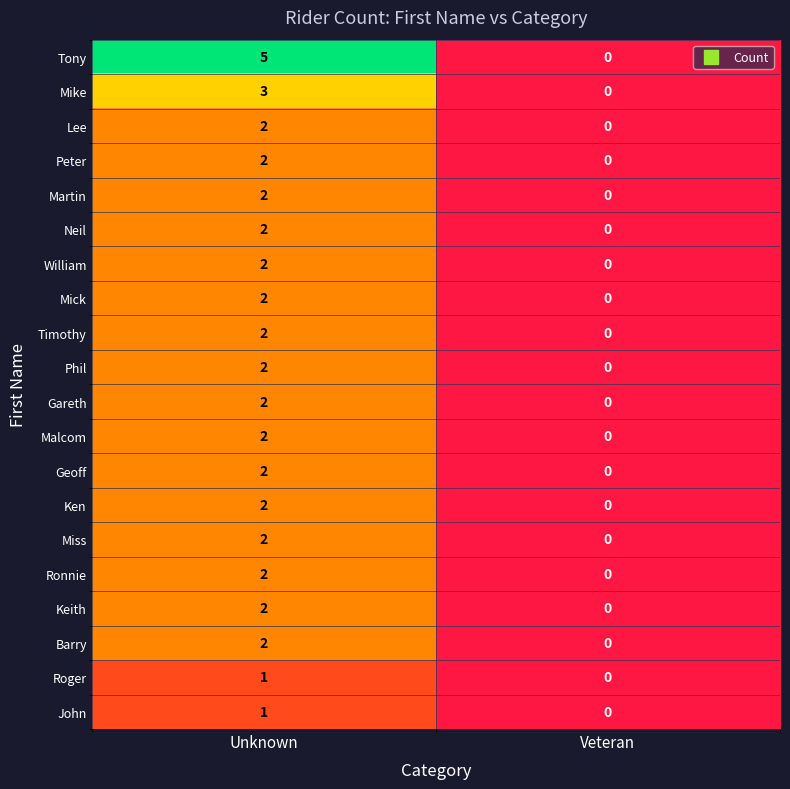

Is it true that Geoff equals 0 at Veteran?

True